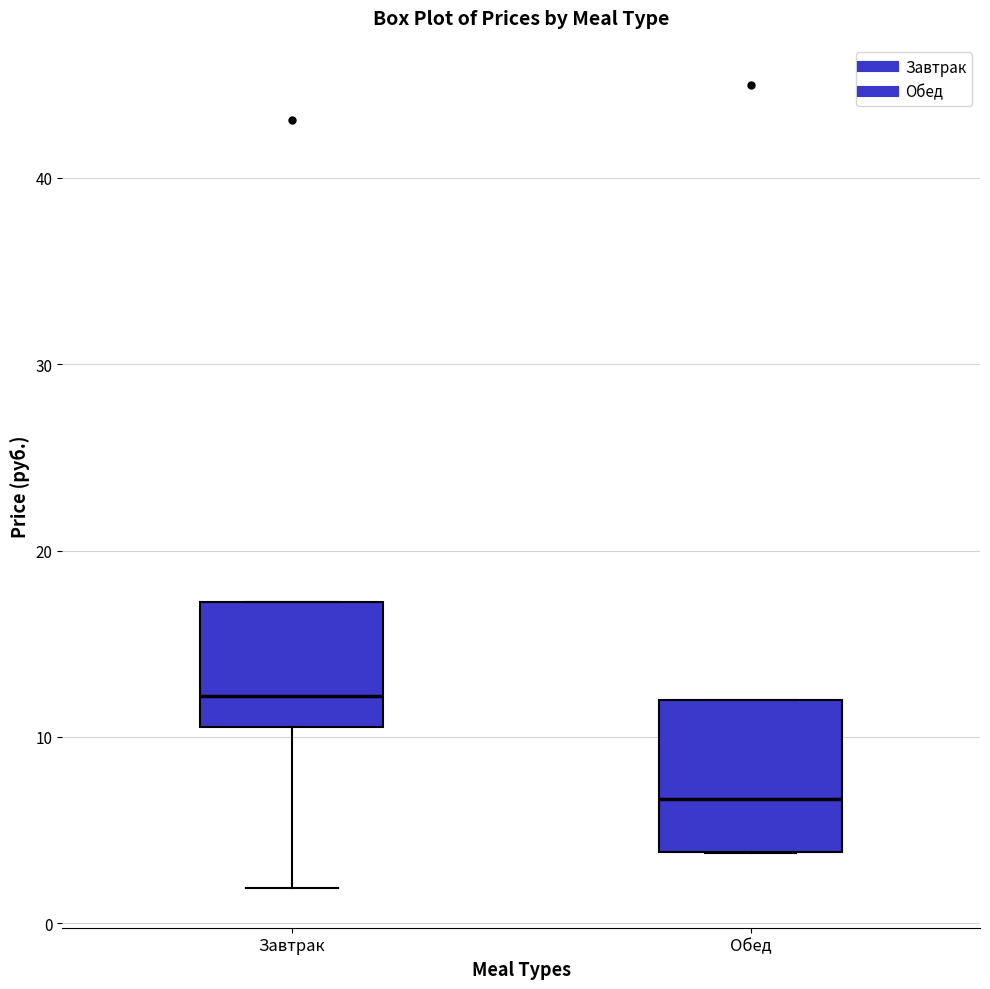

Which box is the tallest, from its lower edge to its upper edge?

Обед